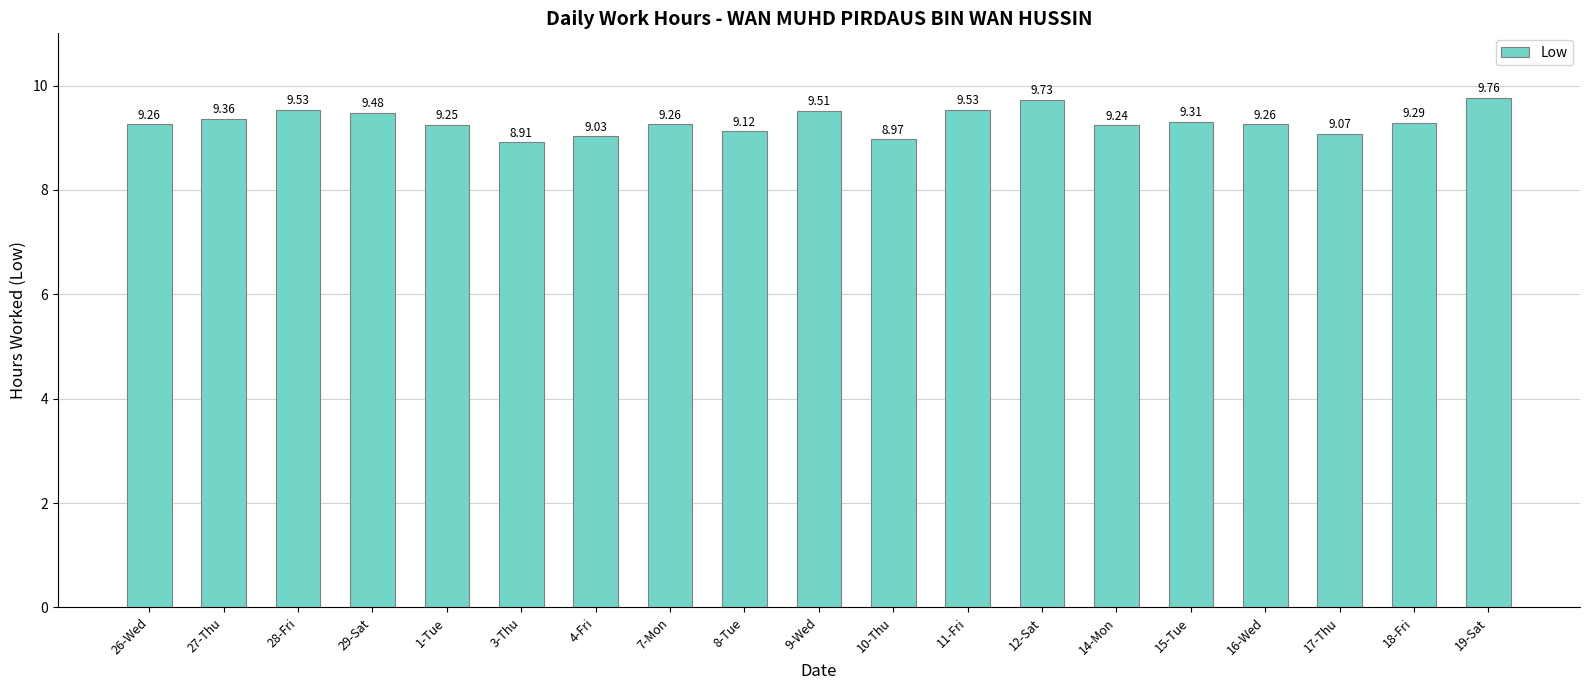

What is the maximum value shown in the chart?

9.8